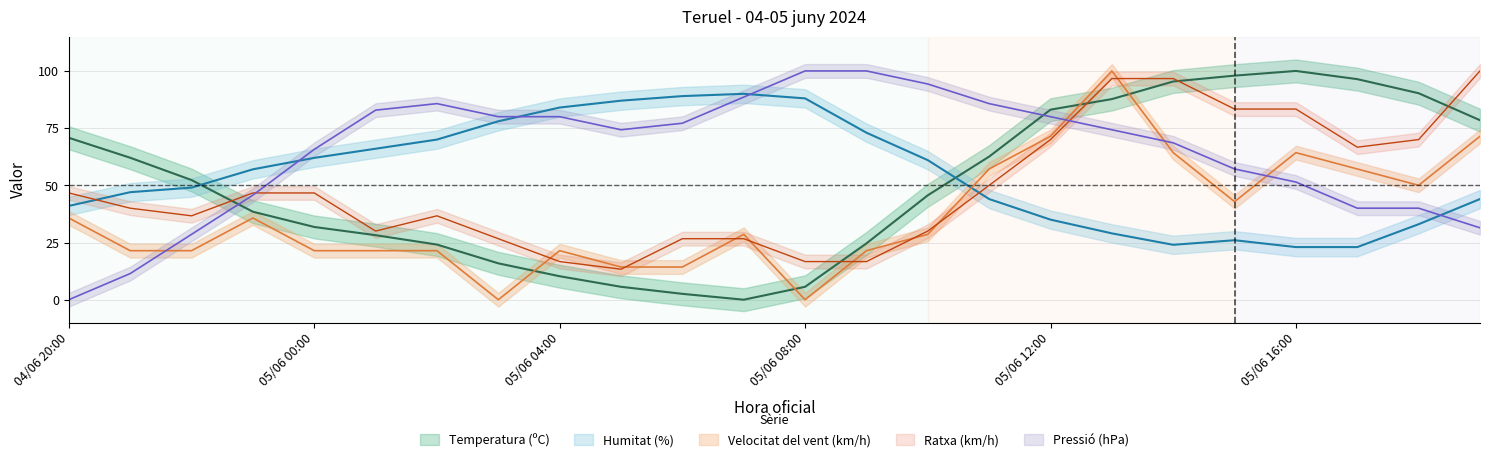

What is the difference between the highest and lowest values at 05/06 08:00?

100.0